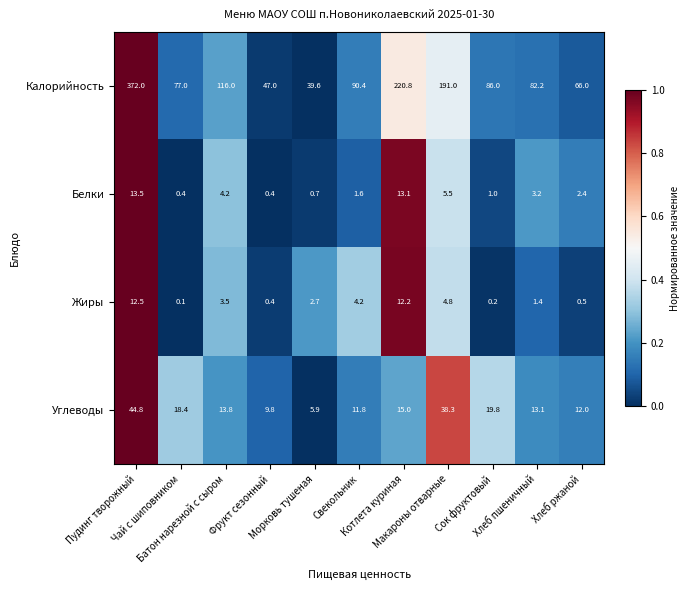

List the series in order of their peak value, lowest first.

Жиры, Белки, Углеводы, Калорийность